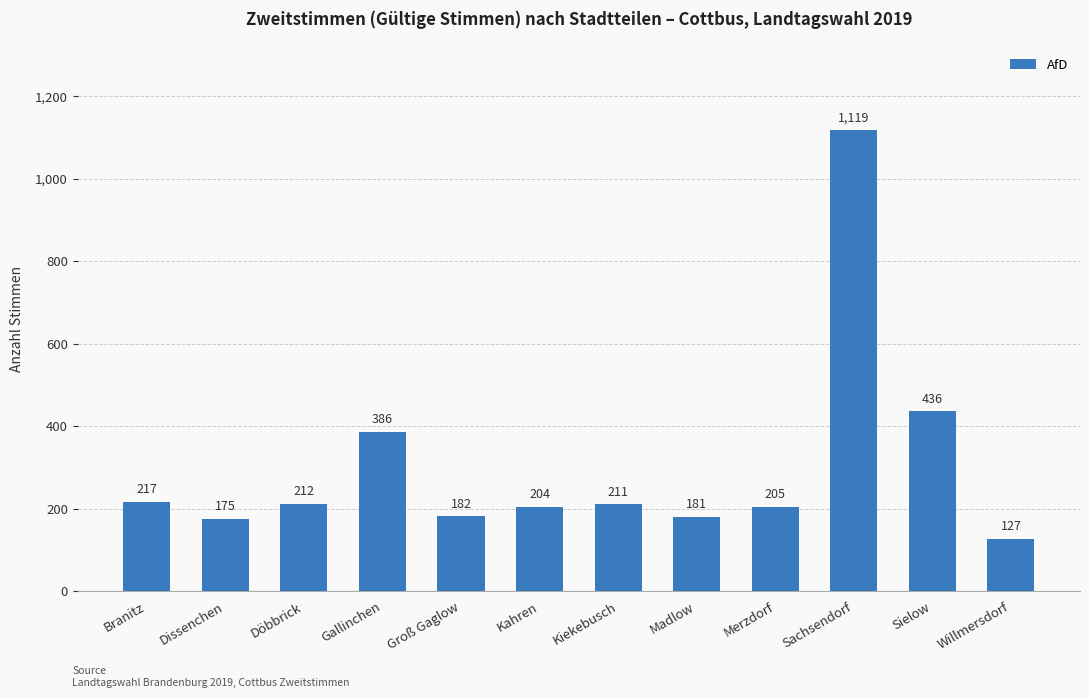

Reading left to right, what are all the values shown in this chart?

Branitz=217	Dissenchen=175	Döbbrick=212	Gallinchen=386	Groß Gaglow=182	Kahren=204	Kiekebusch=211	Madlow=181	Merzdorf=205	Sachsendorf=1119	Sielow=436	Willmersdorf=127